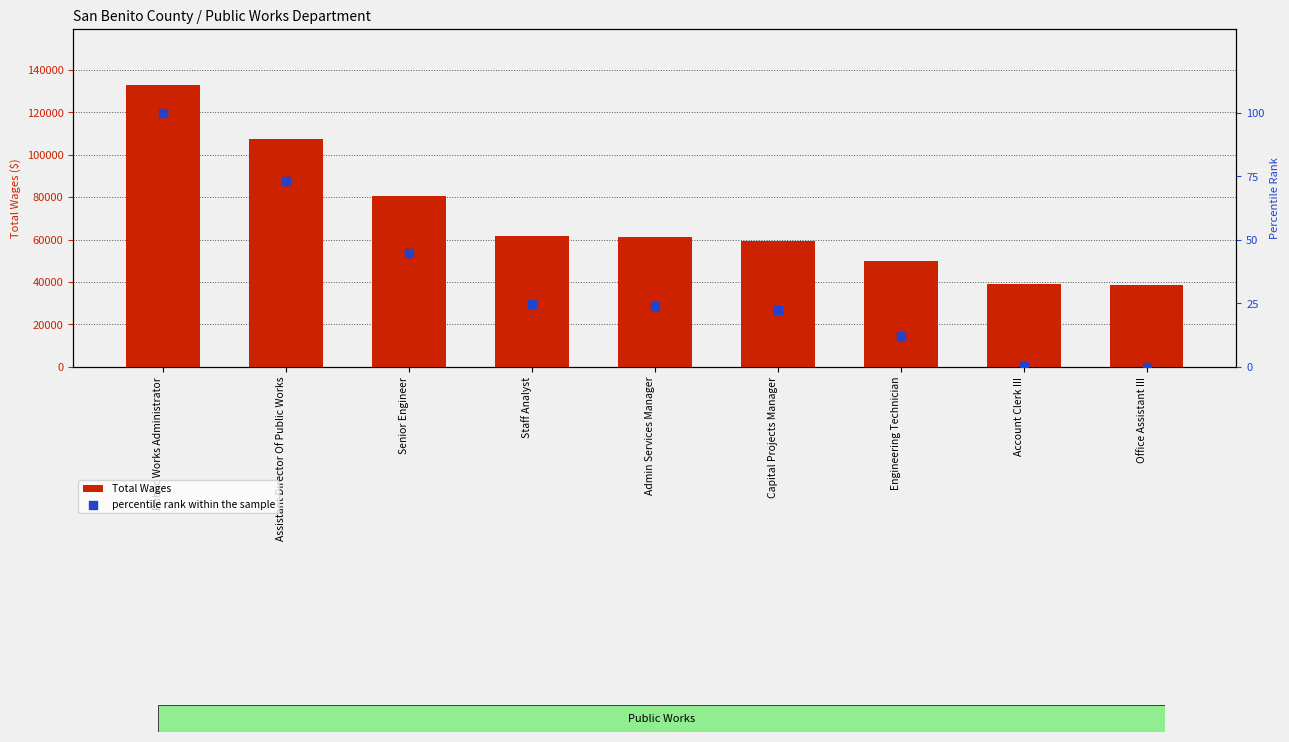

Which series contains the highest Y value?

Total Wages